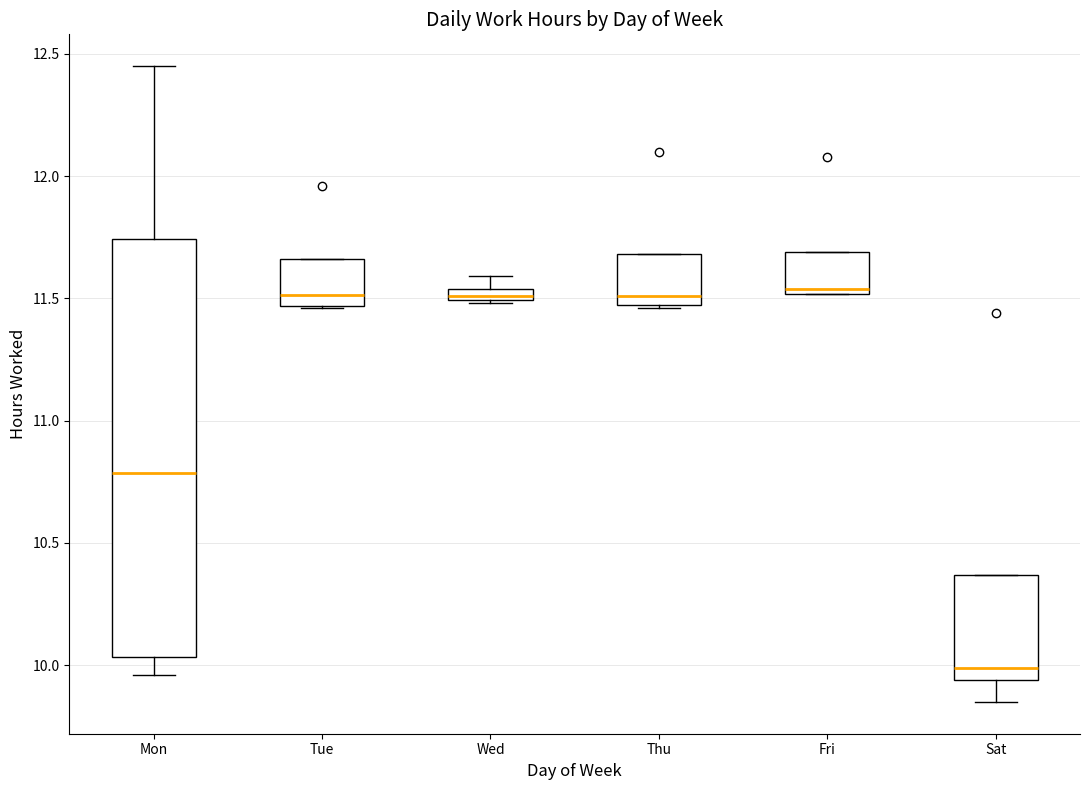

Comparing the boxes themselves (not the whiskers), which one is the tallest?

Mon